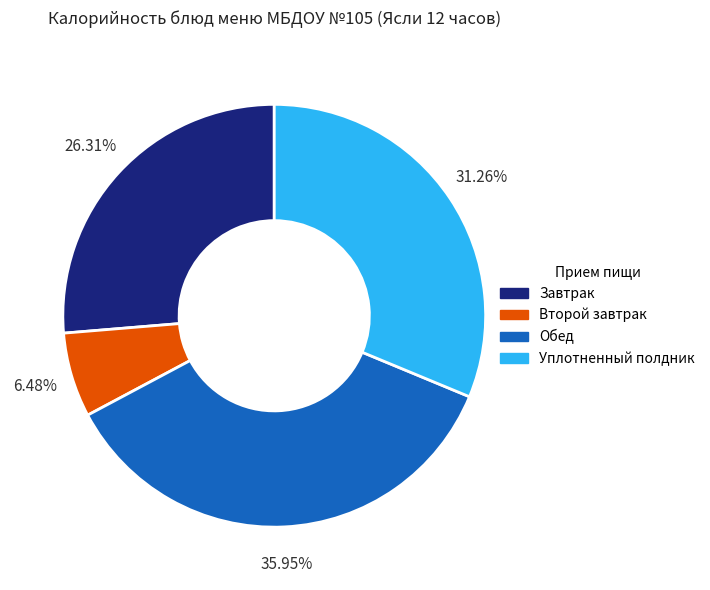

Is there a majority slice in this chart?

No